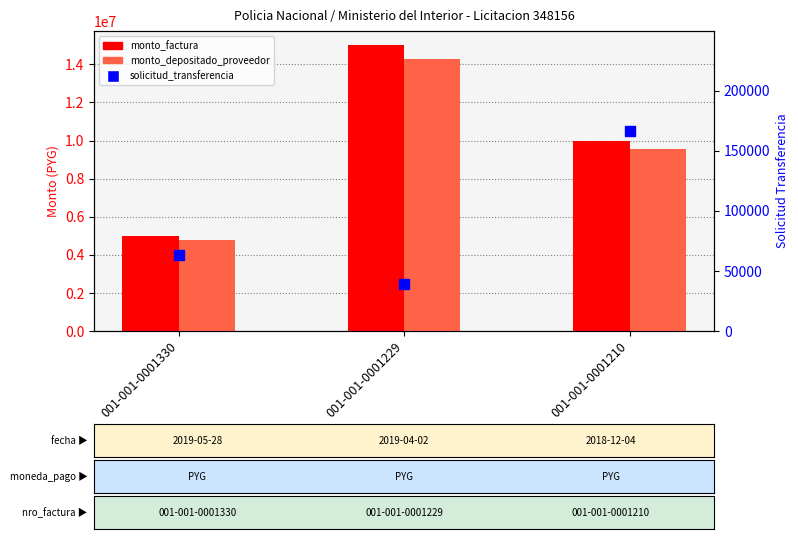

Which series contains the lowest Y value?

solicitud_transferencia